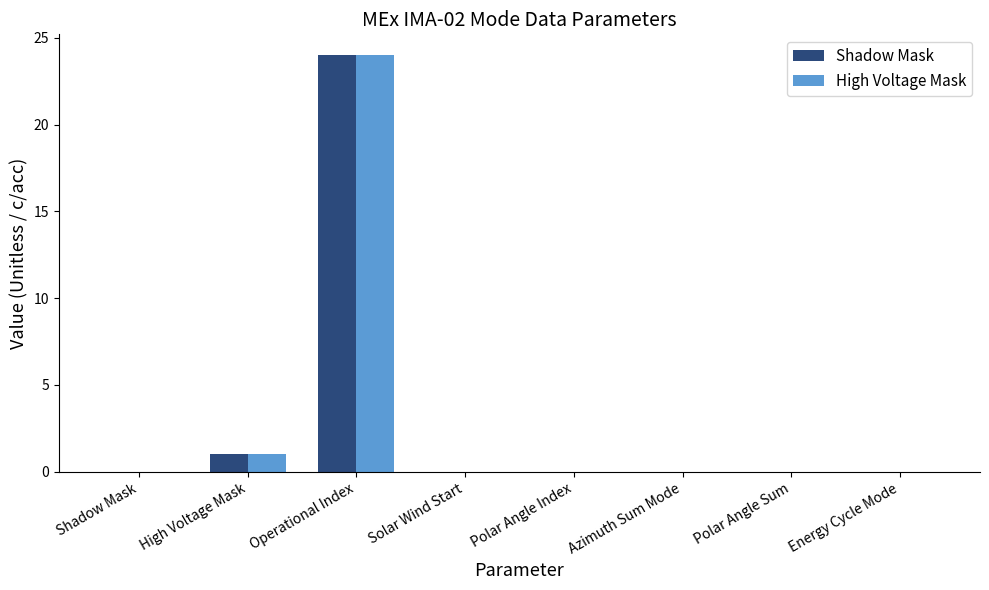

How many series are shown in this chart?

2